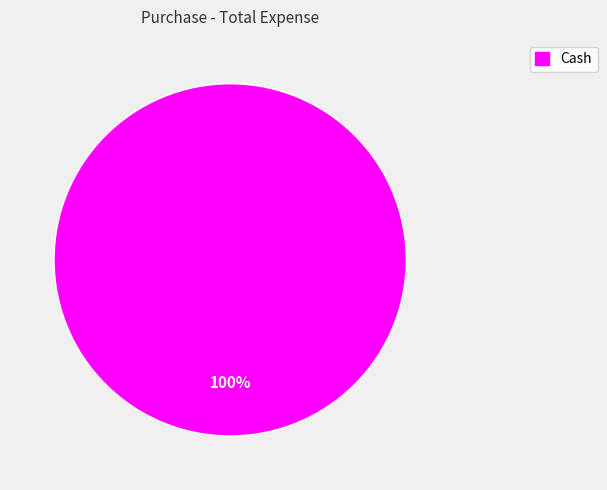

Does any single category account for the majority?

Yes